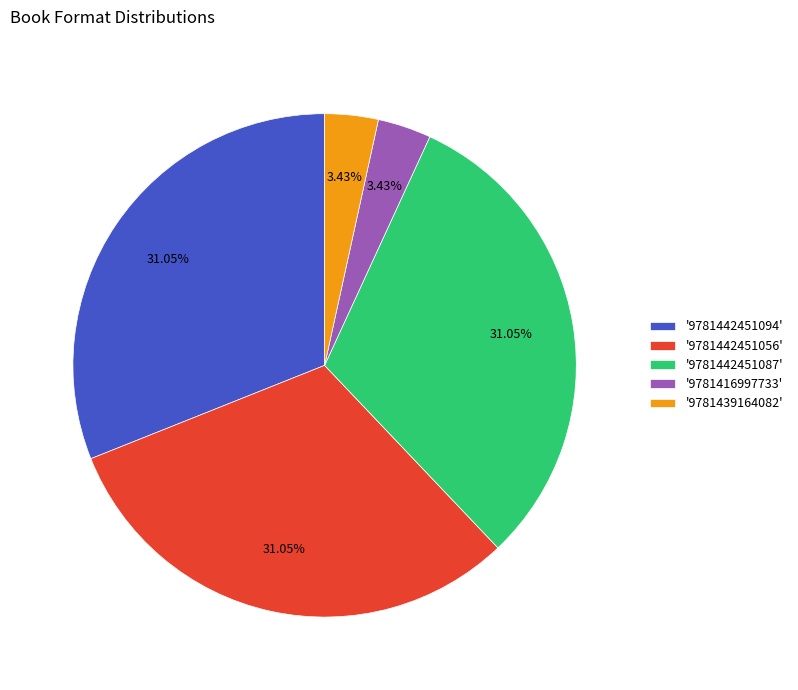

Between '9781439164082' and '9781442451094', which is larger?

'9781442451094'